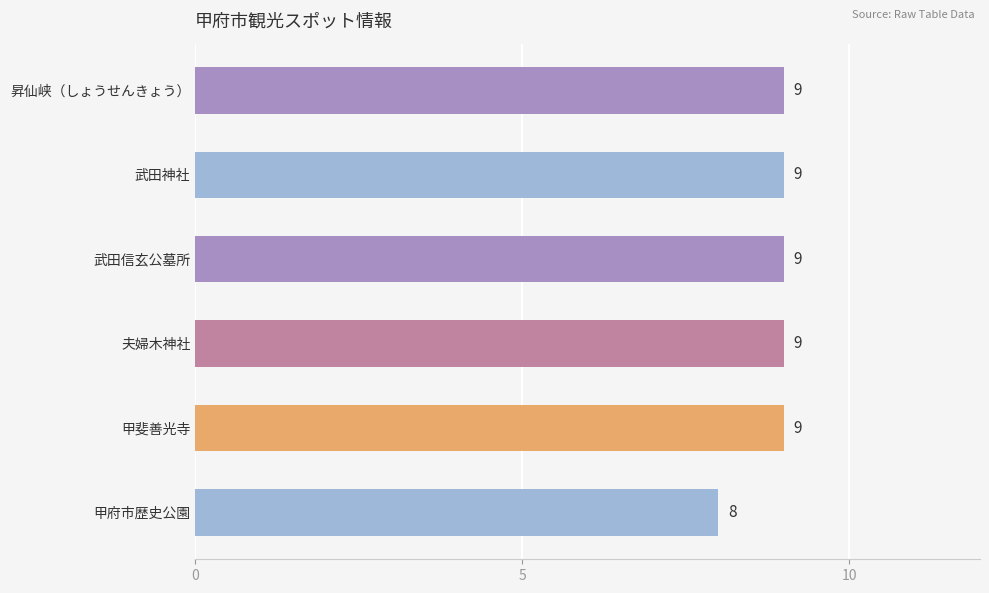

The value at 武田神社 is 3. True or false?

False